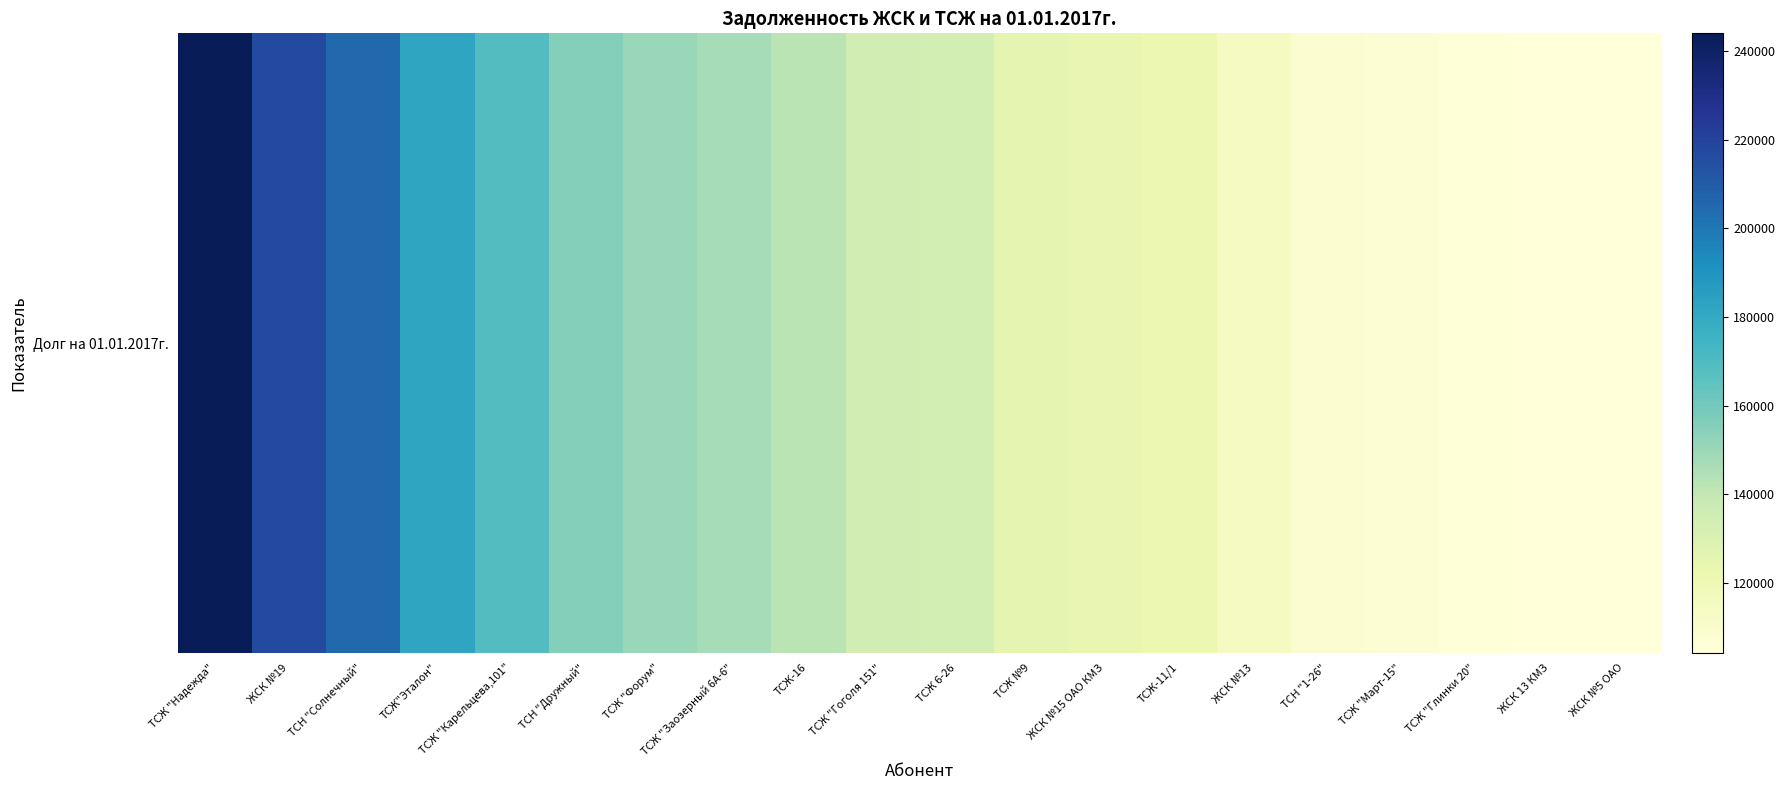

List the labels in order of value, smallest first.

ЖСК №5 ОАО, ЖСК 13 КМЗ, ТСЖ "Глинки 20", ТСЖ "Март-15", ТСН "1-26", ЖСК №13, ТСЖ-11/1, ЖСК №15 ОАО КМЗ, ТСЖ №9, ТСЖ 6-26, ТСЖ "Гоголя 151", ТСЖ-16, ТСЖ "Заозерный 6А-6", ТСЖ "Форум", ТСН "Дружный", ТСЖ "Карельцева,101", ТСЖ"Эталон", ТСН "Солнечный", ЖСК №19, ТСЖ "Надежда"